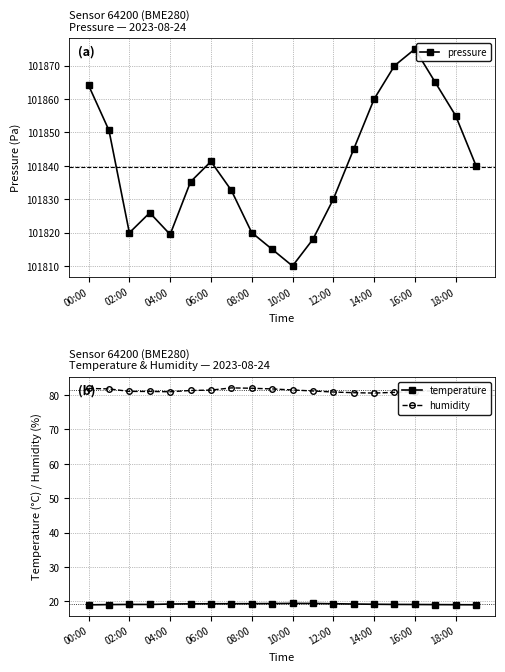

Is it true that pressure equals 149973.8 at 02:00?

False